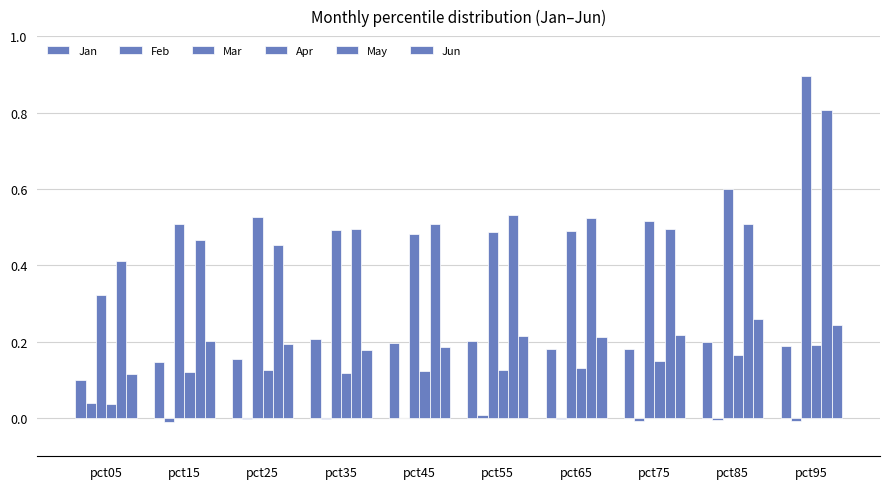

How many groups of bars are there?

10